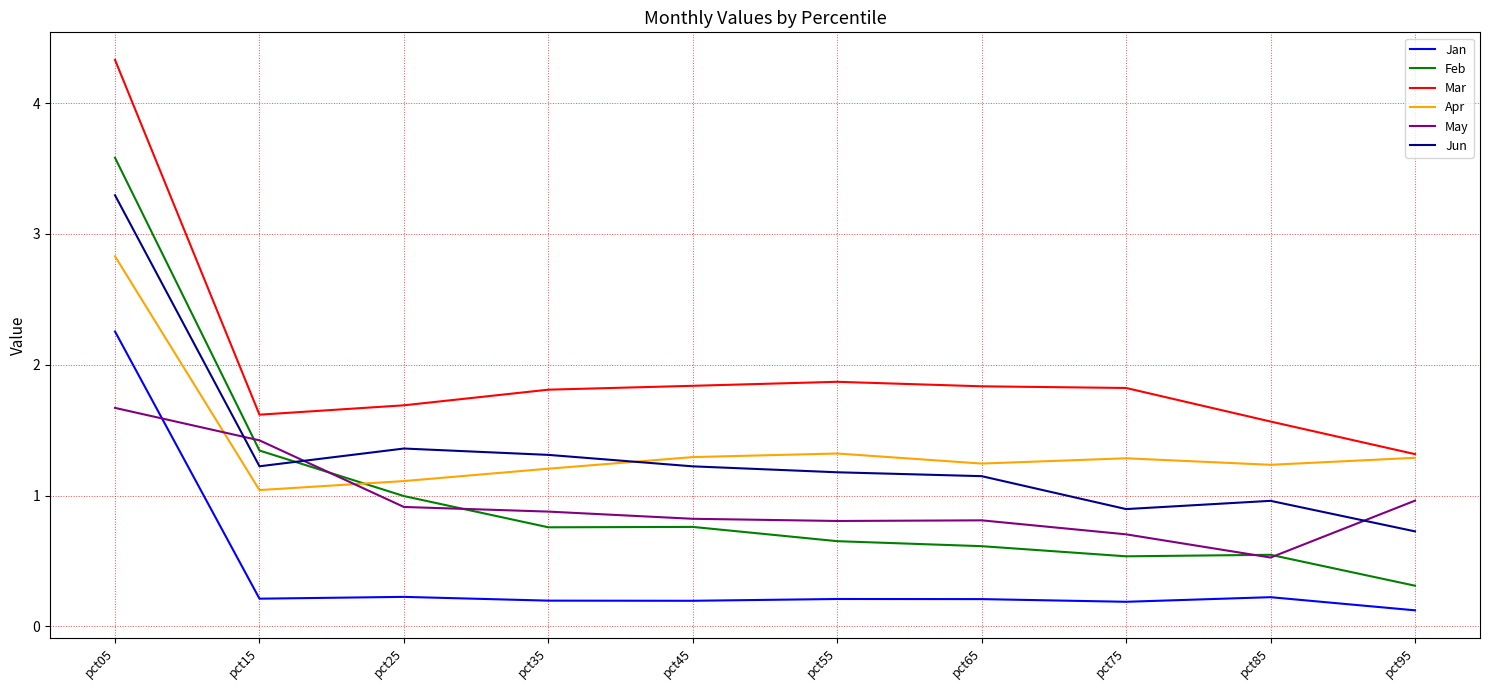

Rank the series by their maximum value, from highest to lowest.

Mar, Feb, Jun, Apr, Jan, May